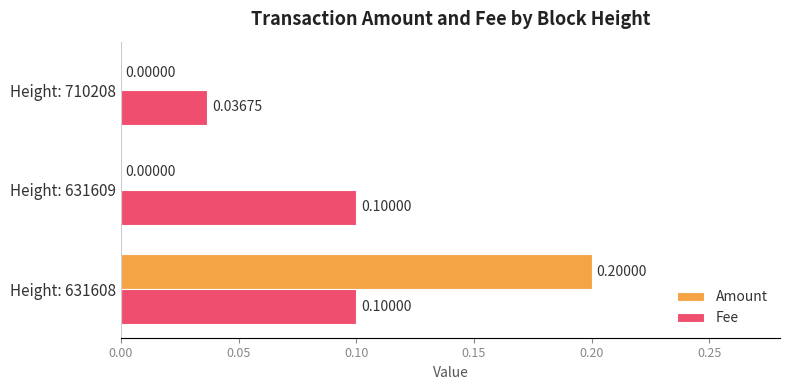

At which category is the sum across all series the highest?

Height: 631608